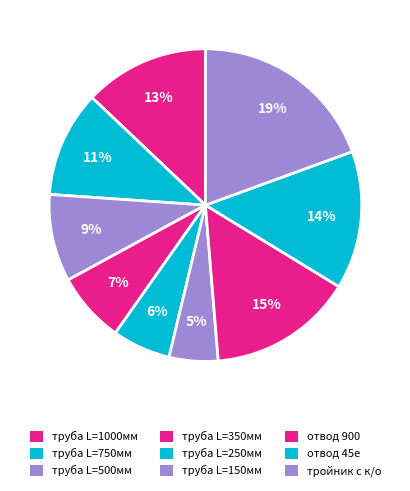

Count the number of slices in the pie.

9